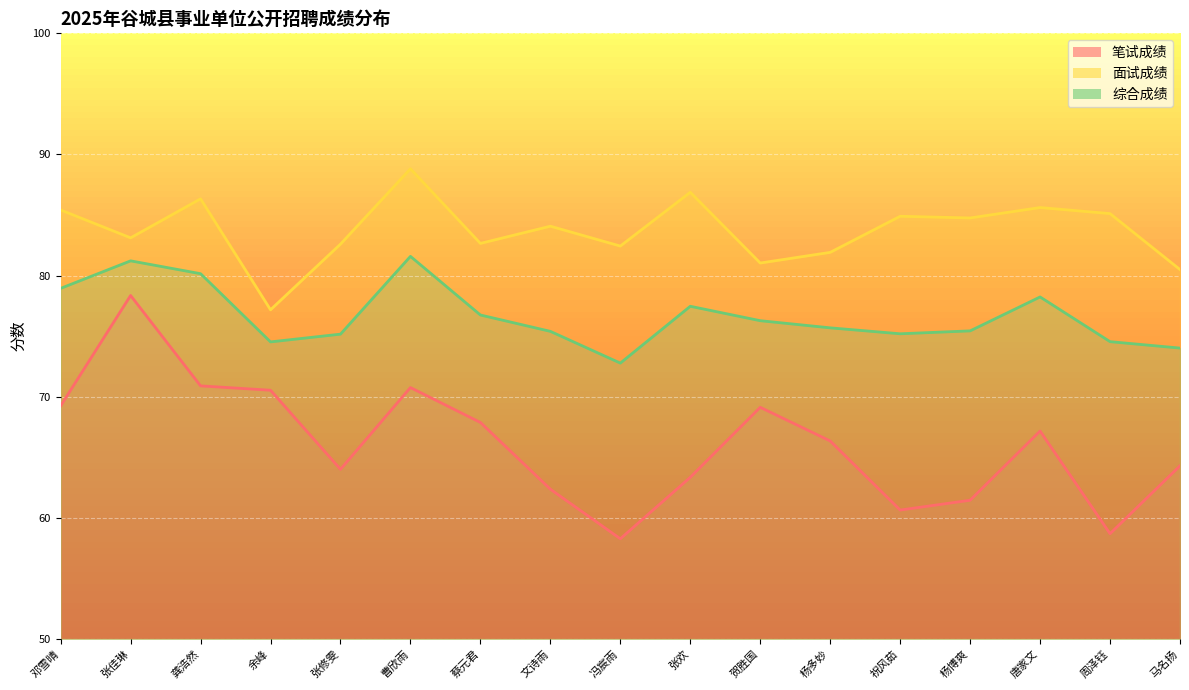

At which label is 综合成绩 closest to 77?

蔡元君